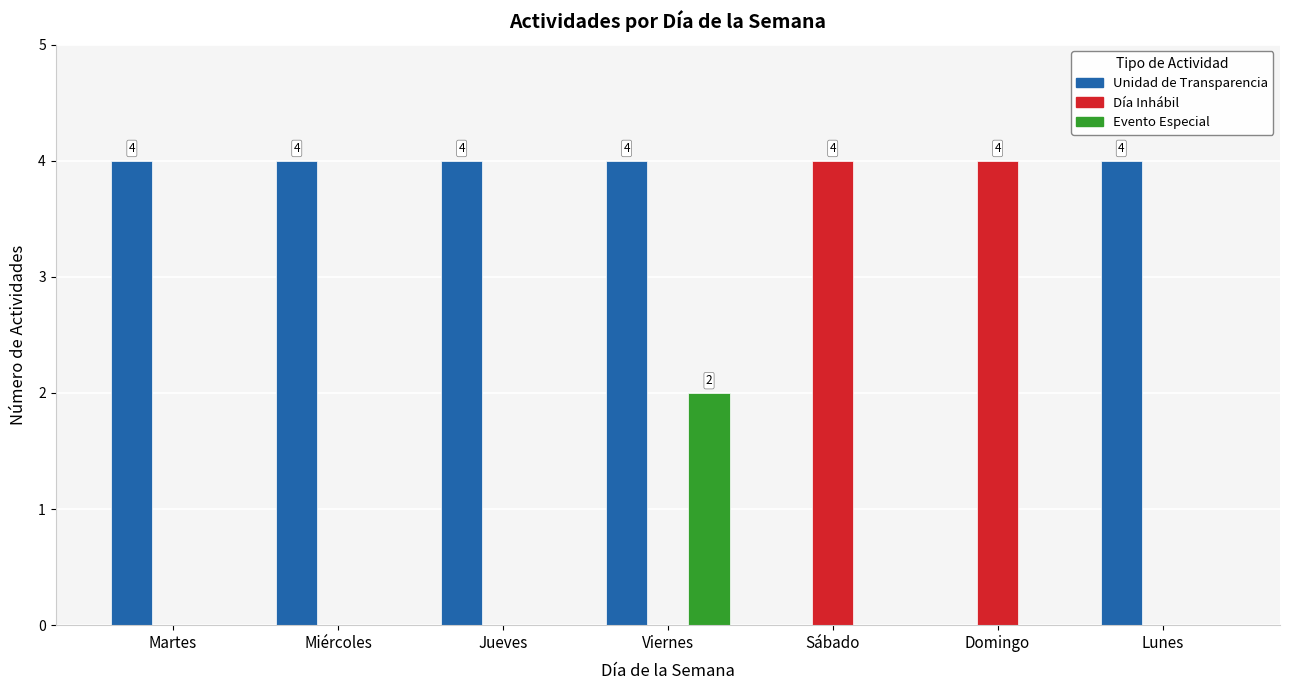

What is the spread (max minus min) of values at Domingo?

4